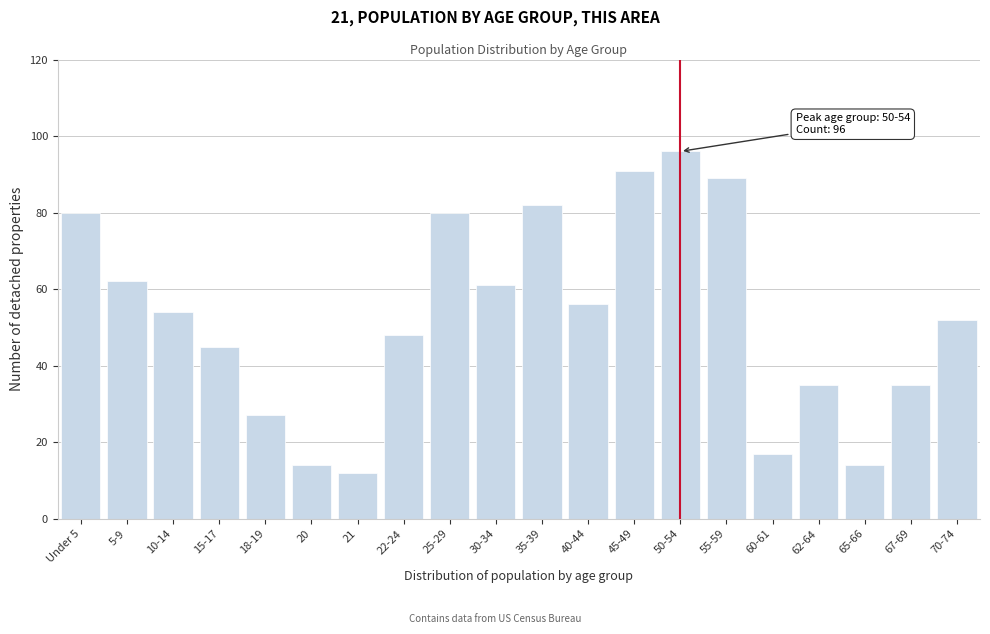

Reading right to left, what are all the values shown in this chart?

52	35	14	35	17	89	96	91	56	82	61	80	48	12	14	27	45	54	62	80